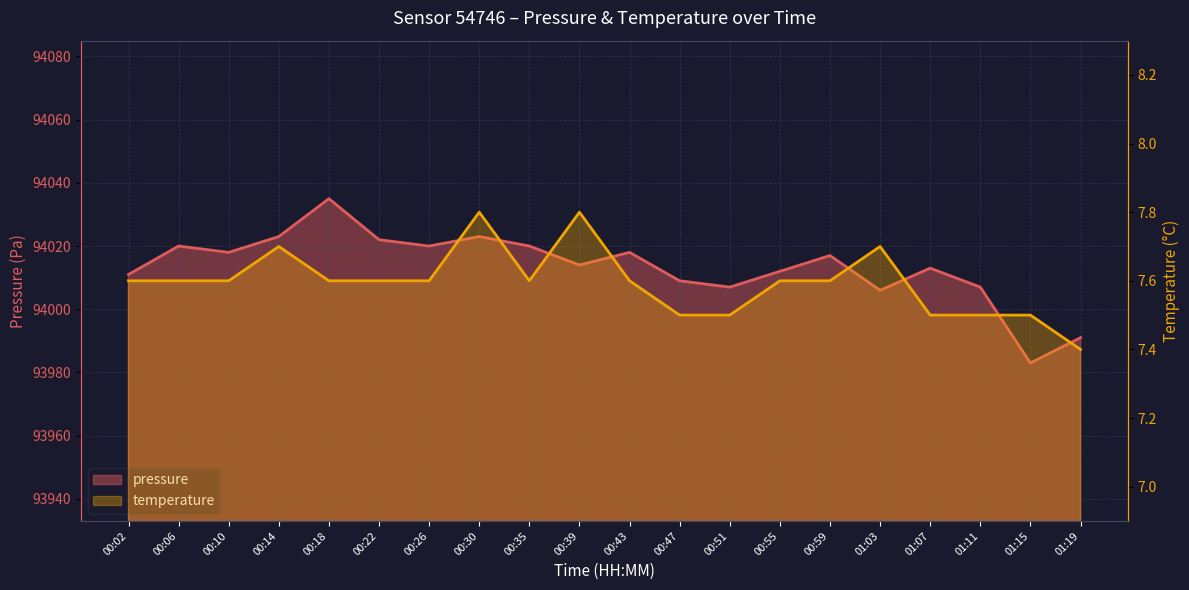

How many distinct data groups are displayed?

2